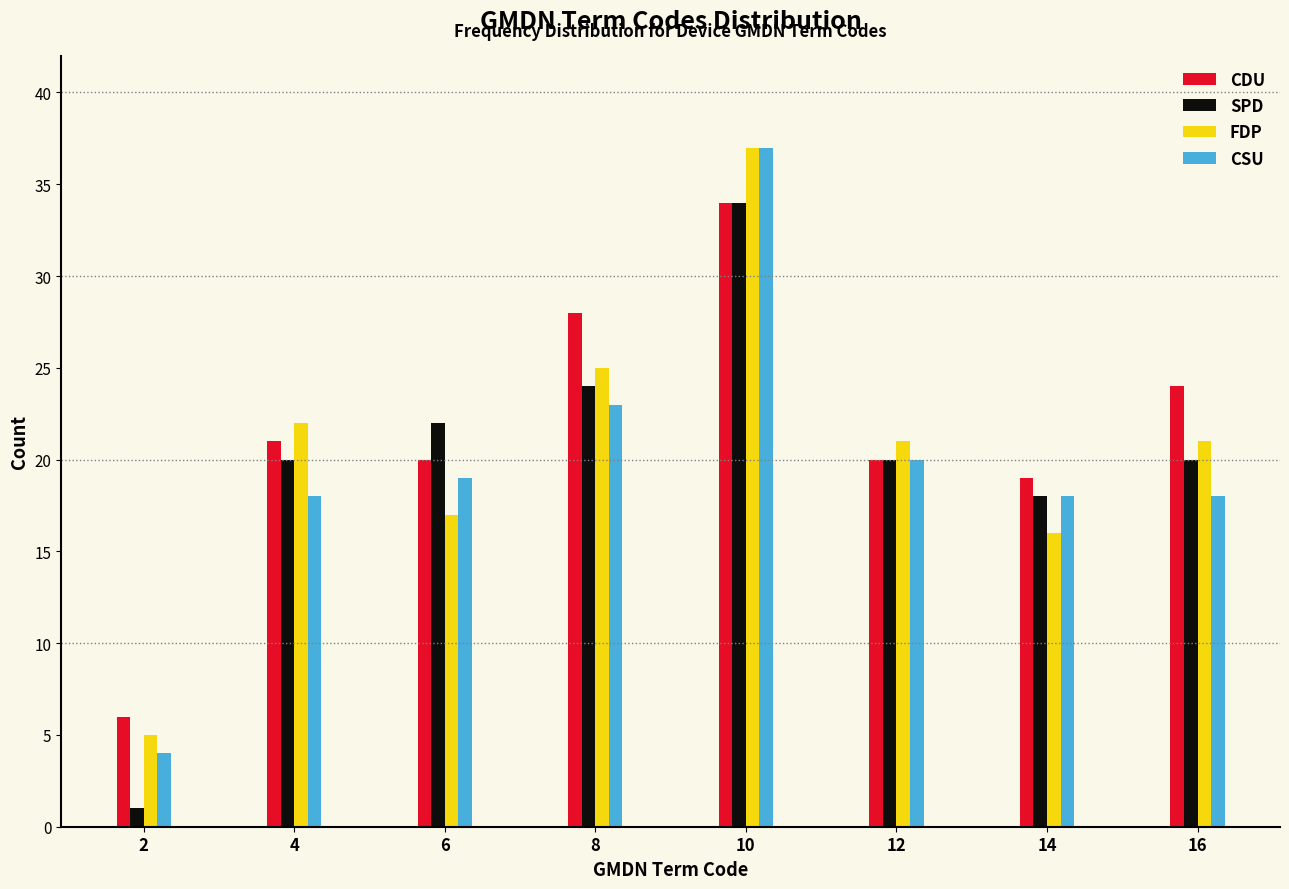

What is the sum of all CSU values?

157